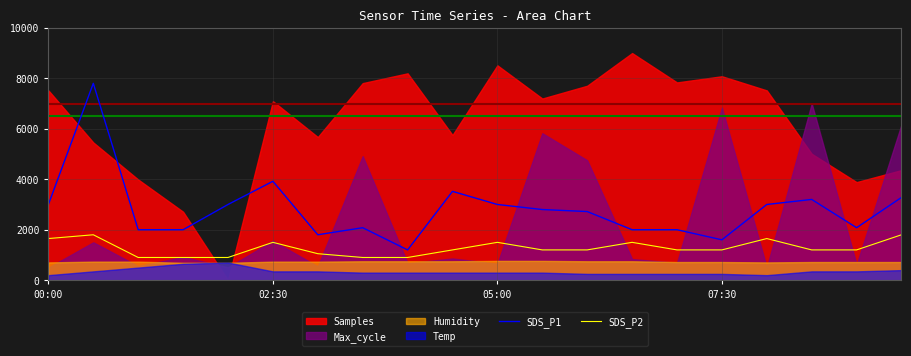

The value of SDS_P1 at 12 is 1318. True or false?

False